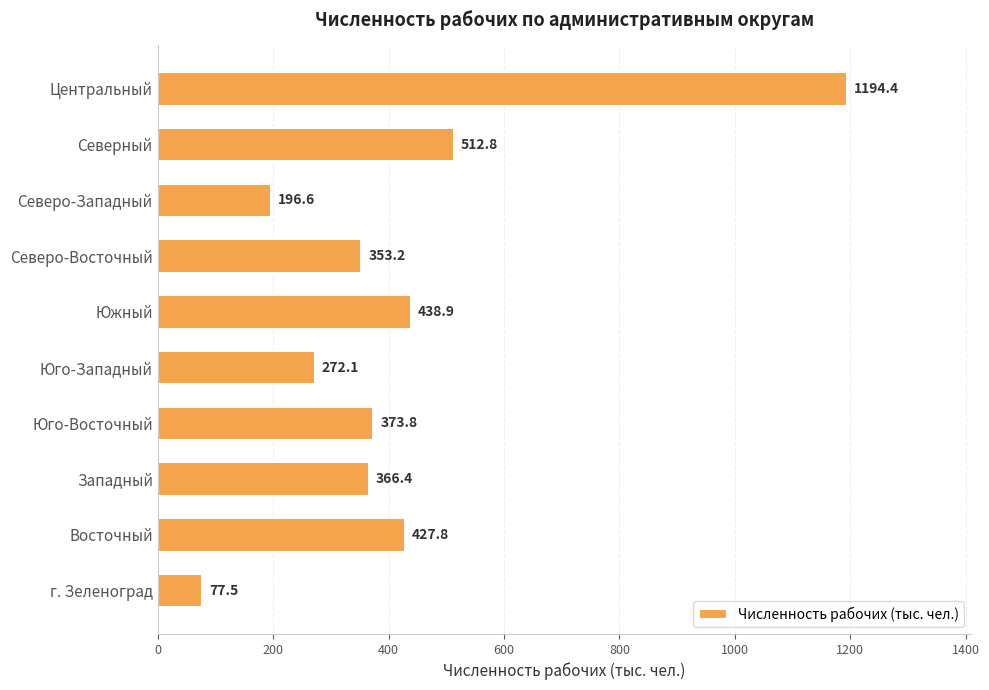

What is the difference between the maximum and minimum values?

1116.9